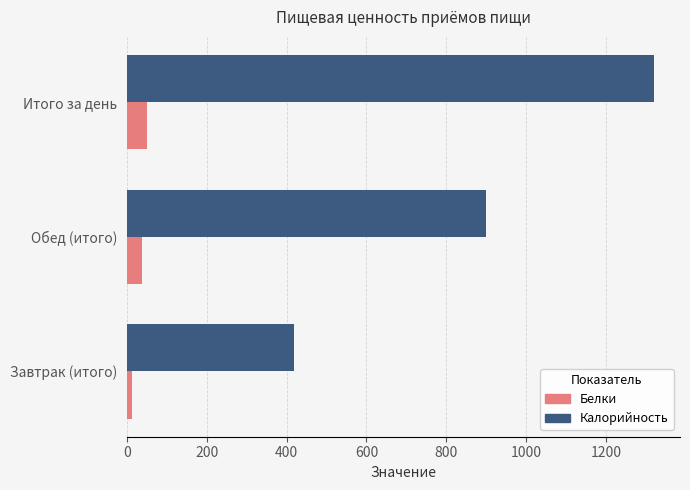

What is the sum of all Калорийность values?

2638.7